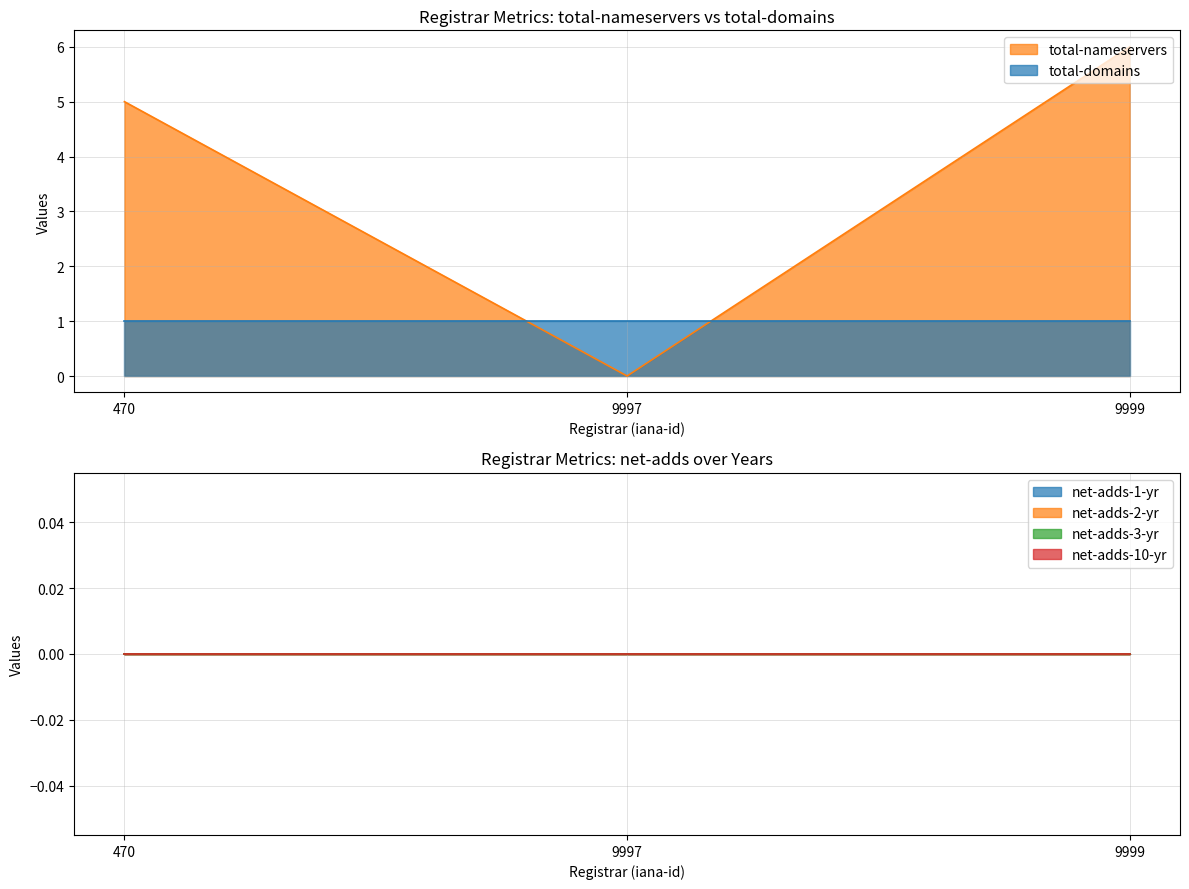

What is the value of the total-nameservers point at the 3rd from the left?

6